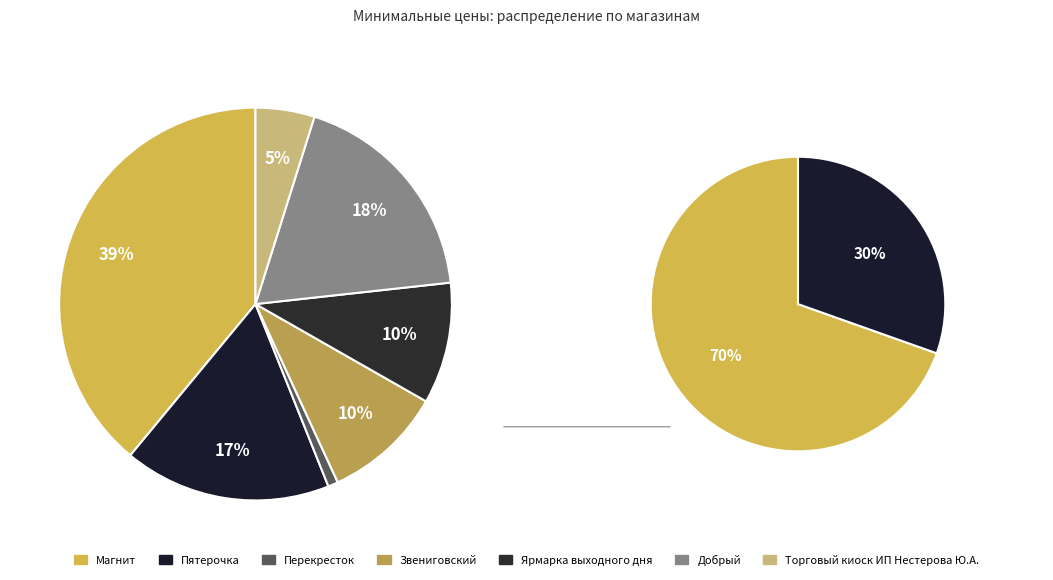

What percentage is NOT represented by 27?

99.4%